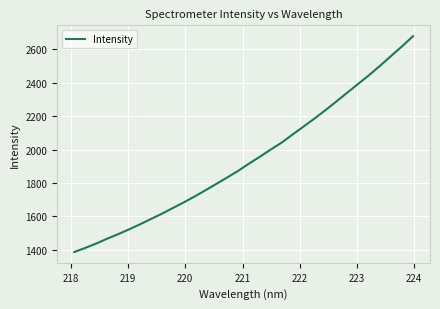

True or false: there are more than 1 points higher than both neighbors.

False